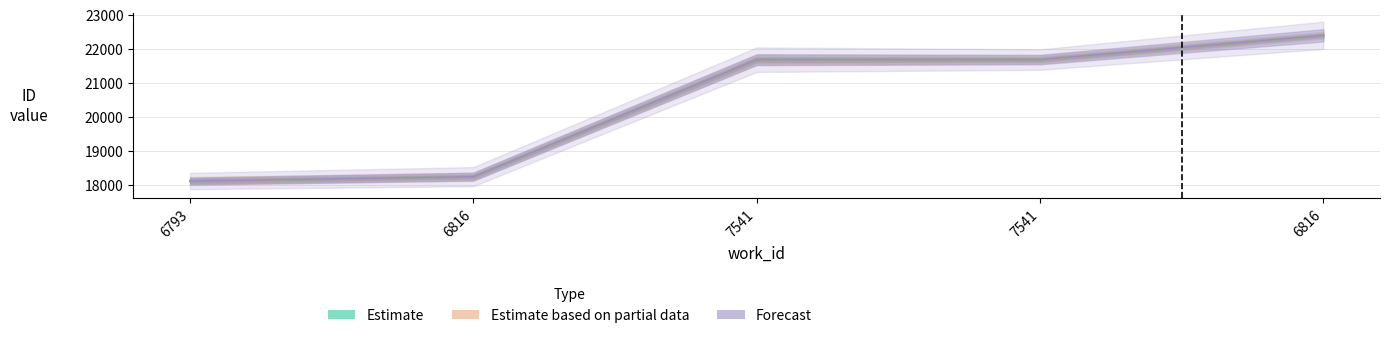

How many categories are shown in the chart?

5